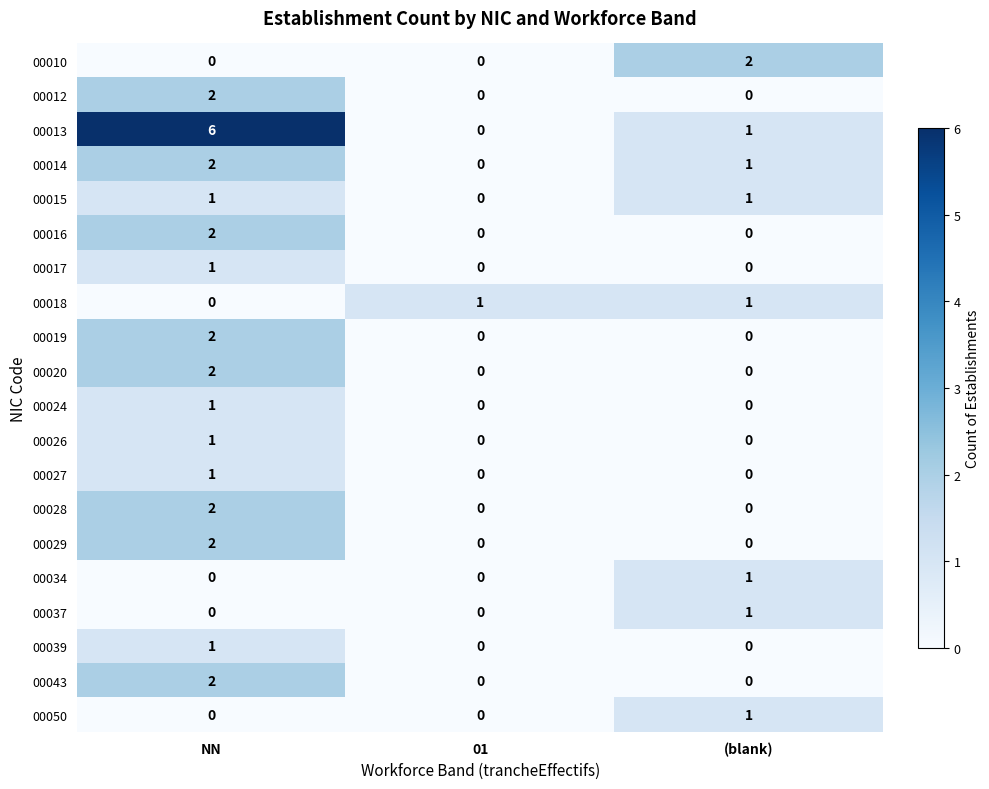

The value of 00027 at 01 is 1. True or false?

False